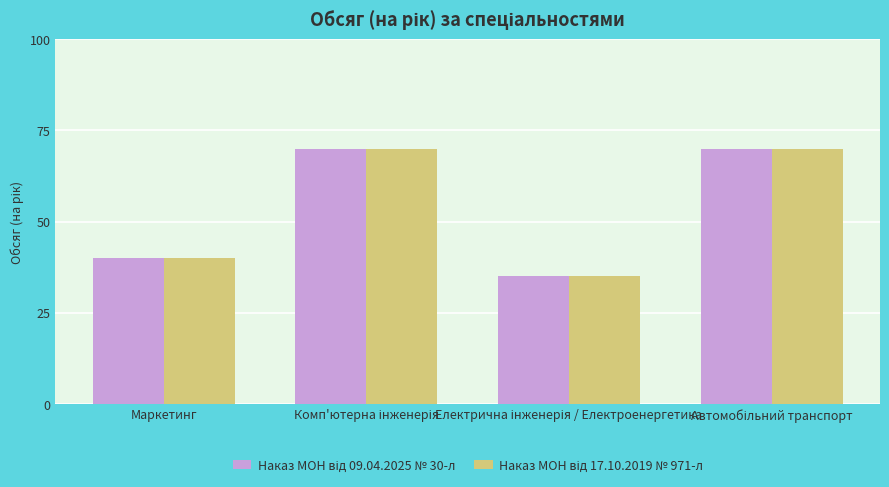

What is the total value across all series at Маркетинг?

80